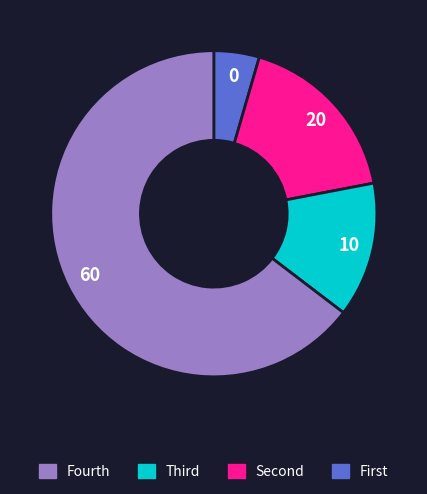

Is there a majority slice in this chart?

Yes